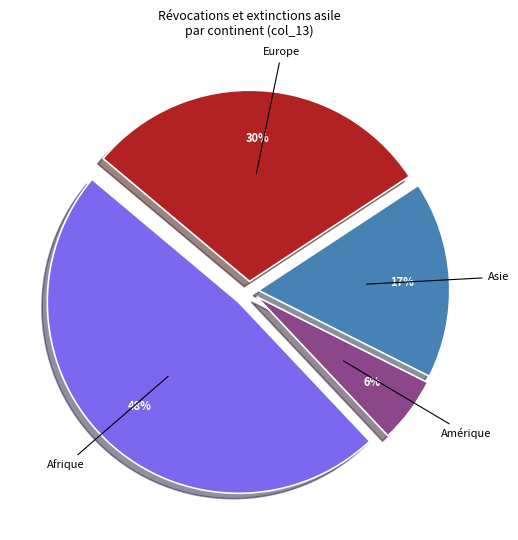

Does any single category account for the majority?

No